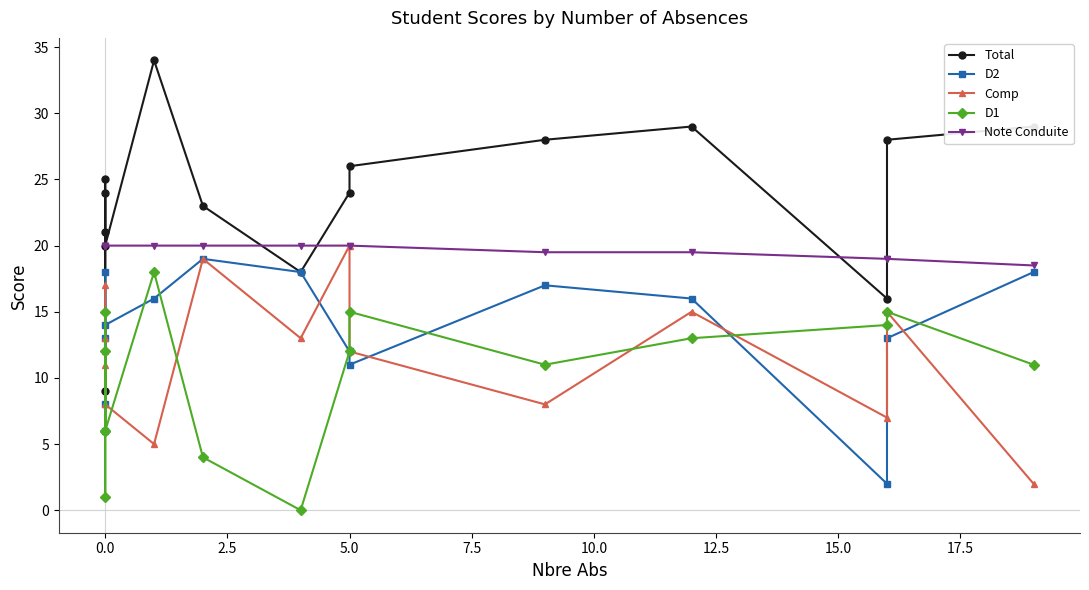

Reading left to right, what are all the values shown in this chart?

Total: 24.0	21.0	9.0	25.0	20.0	34.0	23.0	18.0	24.0	26.0	28.0	29.0	16.0	28.0	29.0
D2: 18.0	6.0	8.0	13.0	14.0	16.0	19.0	18.0	12.0	11.0	17.0	16.0	2.0	13.0	18.0
Comp: 17.0	13.0	11.0	12.0	8.0	5.0	19.0	13.0	20.0	12.0	8.0	15.0	7.0	15.0	2.0
D1: 6.0	15.0	1.0	12.0	6.0	18.0	4.0	0.0	12.0	15.0	11.0	13.0	14.0	15.0	11.0
Note Conduite: 20.0	20.0	20.0	20.0	20.0	20.0	20.0	20.0	20.0	20.0	19.5	19.5	19.0	19.0	18.5